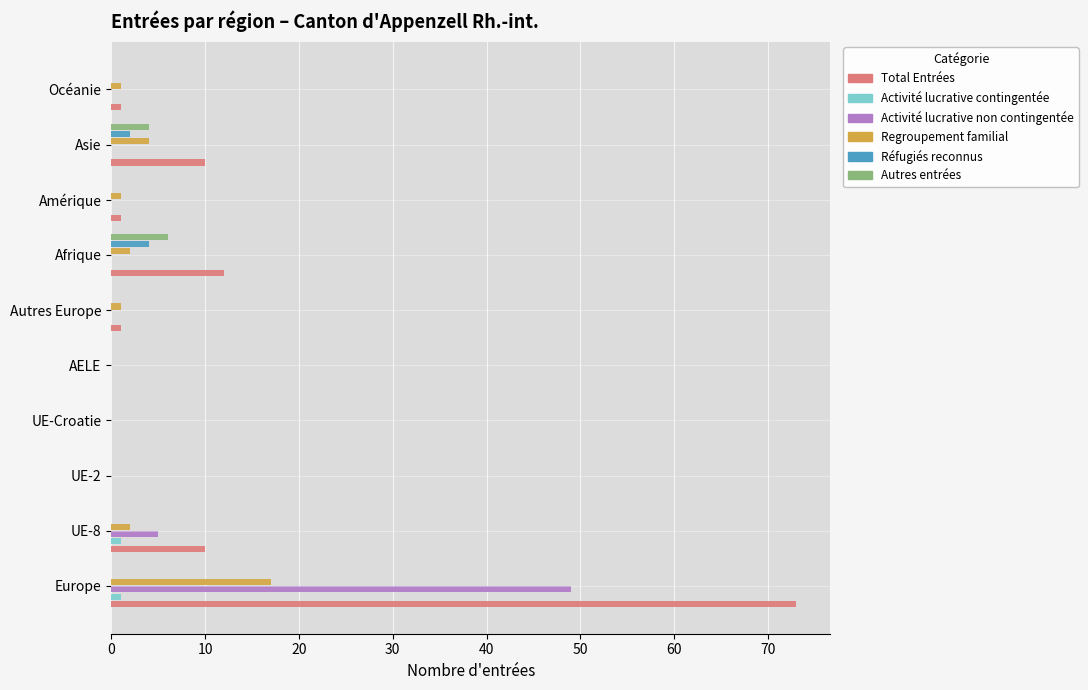

Which series has the largest total across all categories?

Total Entrées